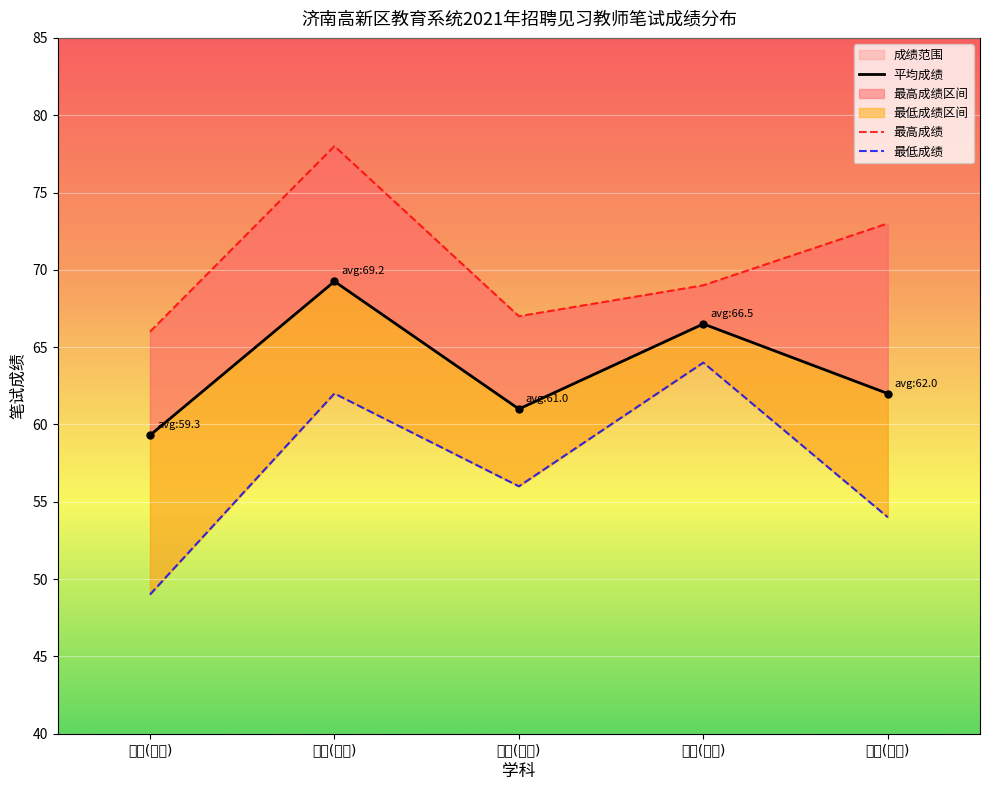

What is the maximum value shown in the chart?

78.0